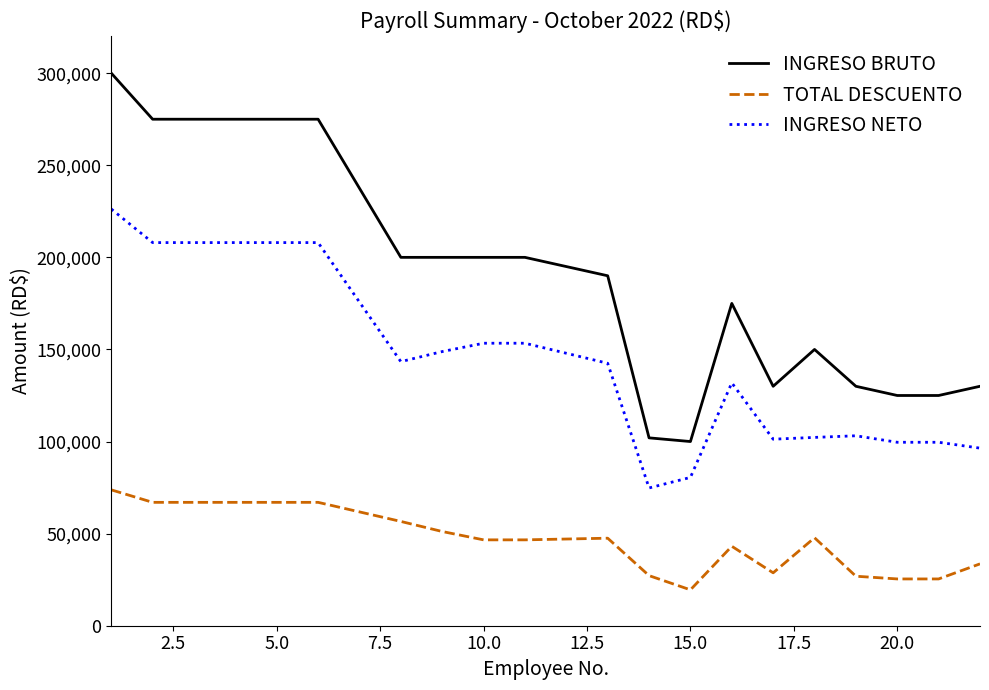

What is the difference between the maximum and minimum values in the INGRESO NETO series?

151428.8